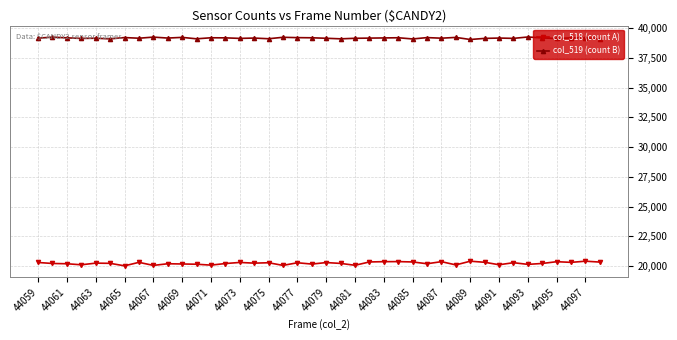

True or false: col_519 (count B) has more than 0 interior local peaks.

True